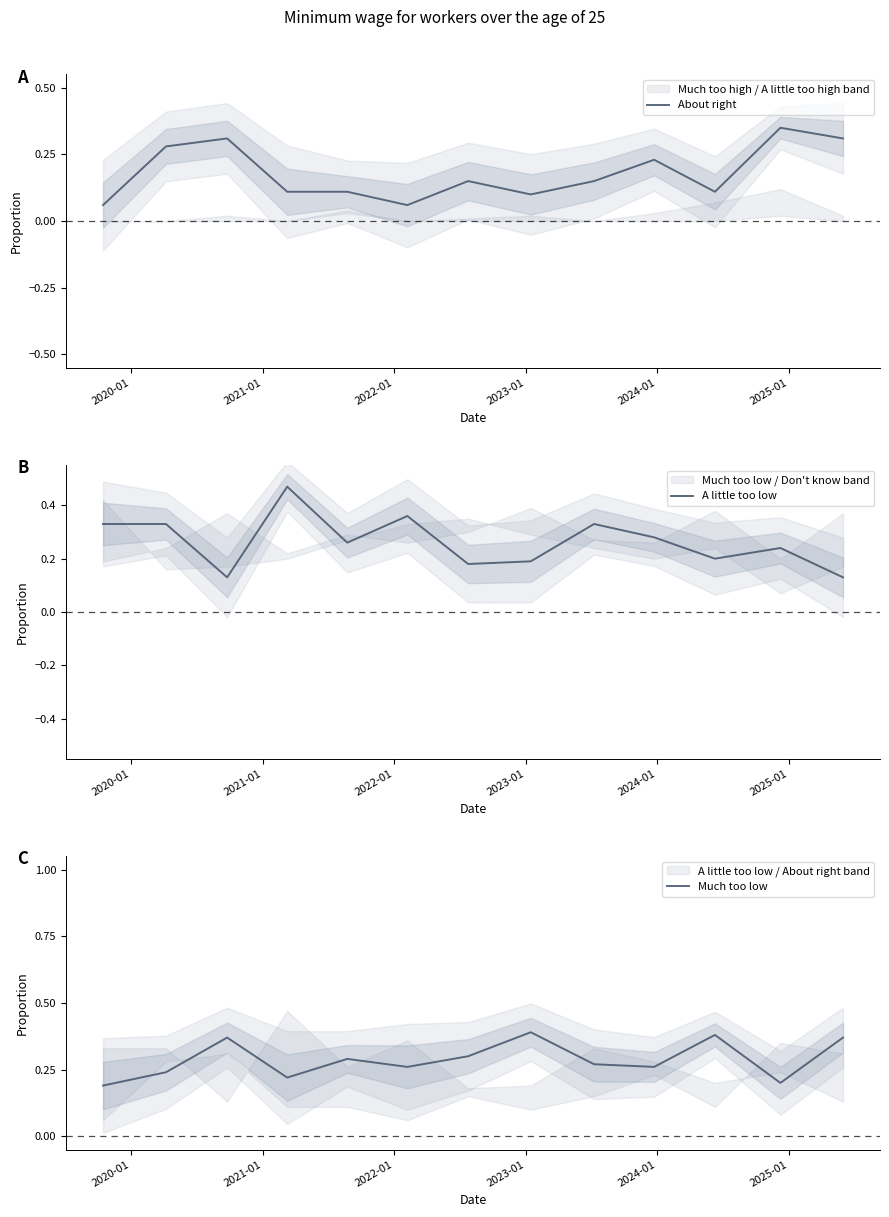

Reading right to left, what are all the values shown in this chart?

About right: 0.3	0.3	0.1	0.2	0.1	0.1	0.1	0.1	0.1	0.1	0.3	0.3	0.1
A little too low: 0.1	0.2	0.2	0.3	0.3	0.2	0.2	0.4	0.3	0.5	0.1	0.3	0.3
Much too low: 0.4	0.2	0.4	0.3	0.3	0.4	0.3	0.3	0.3	0.2	0.4	0.2	0.2